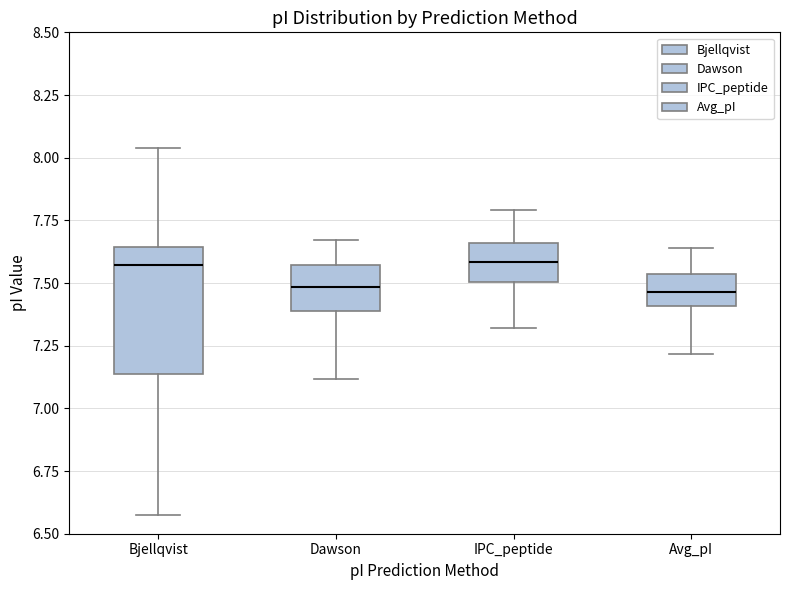

Reading left to right, read every box against the y-axis: the position of its median line, the range the box covers, and the ends of its whiskers. The values are not printed on the chart, so give them approximately, as read against the axis.

Bjellqvist: median 7.55, box 7.15 to 7.65, whiskers 6.60 to 8.05
Dawson: median 7.50, box 7.40 to 7.55, whiskers 7.10 to 7.65
IPC_peptide: median 7.60, box 7.50 to 7.65, whiskers 7.30 to 7.80
Avg_pI: median 7.45, box 7.40 to 7.55, whiskers 7.20 to 7.65